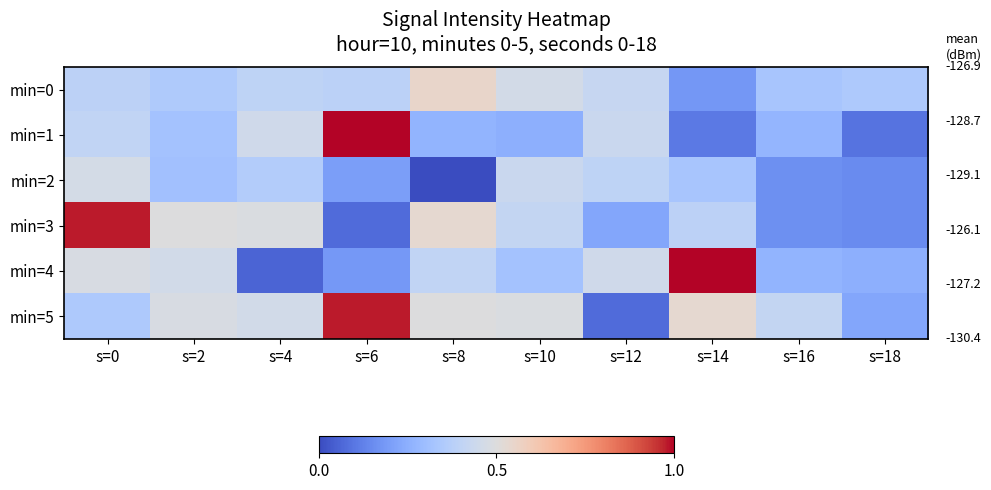

Reading left to right, what are all the values shown in this chart?

min=0: s=0=0.4	s=2=0.3	s=4=0.4	s=6=0.4	s=8=0.6	s=10=0.5	s=12=0.4	s=14=0.2	s=16=0.3	s=18=0.3
min=1: s=0=0.4	s=2=0.3	s=4=0.5	s=6=1.0	s=8=0.3	s=10=0.3	s=12=0.4	s=14=0.1	s=16=0.3	s=18=0.1
min=2: s=0=0.5	s=2=0.3	s=4=0.4	s=6=0.2	s=8=0.0	s=10=0.4	s=12=0.4	s=14=0.3	s=16=0.2	s=18=0.2
min=3: s=0=1.0	s=2=0.5	s=4=0.5	s=6=0.1	s=8=0.5	s=10=0.4	s=12=0.2	s=14=0.4	s=16=0.2	s=18=0.2
min=4: s=0=0.5	s=2=0.5	s=4=0.1	s=6=0.2	s=8=0.4	s=10=0.3	s=12=0.5	s=14=1.0	s=16=0.3	s=18=0.3
min=5: s=0=0.3	s=2=0.5	s=4=0.5	s=6=1.0	s=8=0.5	s=10=0.5	s=12=0.1	s=14=0.5	s=16=0.4	s=18=0.2